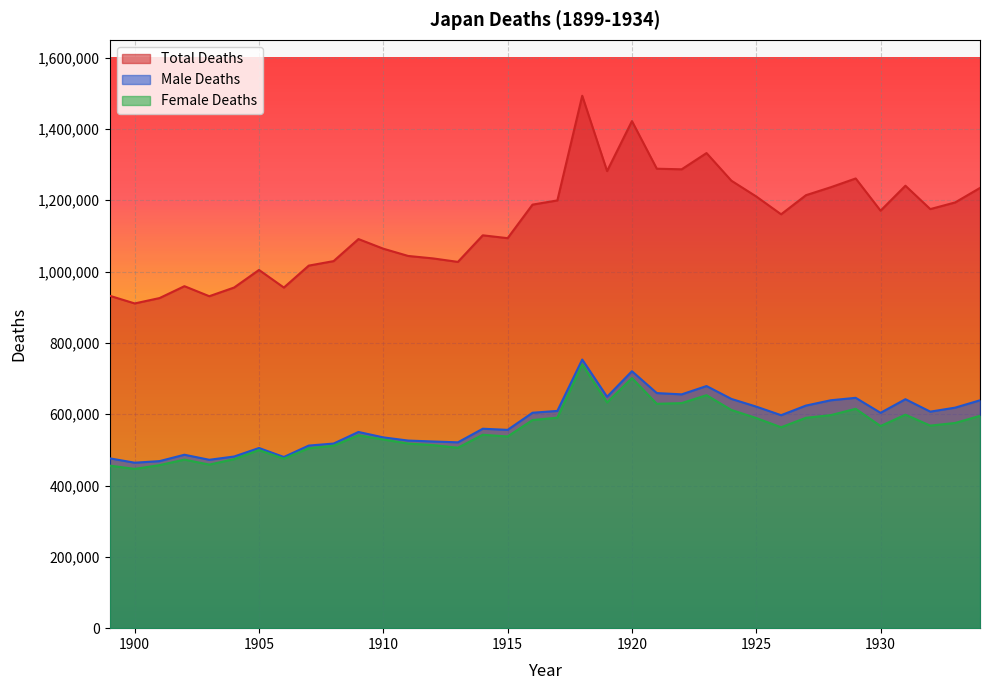

The value of Female Deaths at 1907 is 810621. True or false?

False